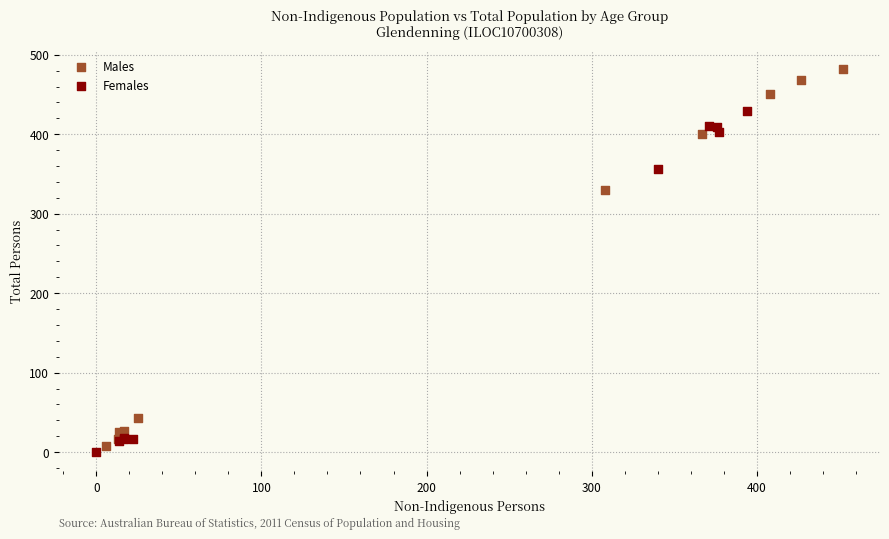

Which series has the largest Y range (max minus min)?

Males